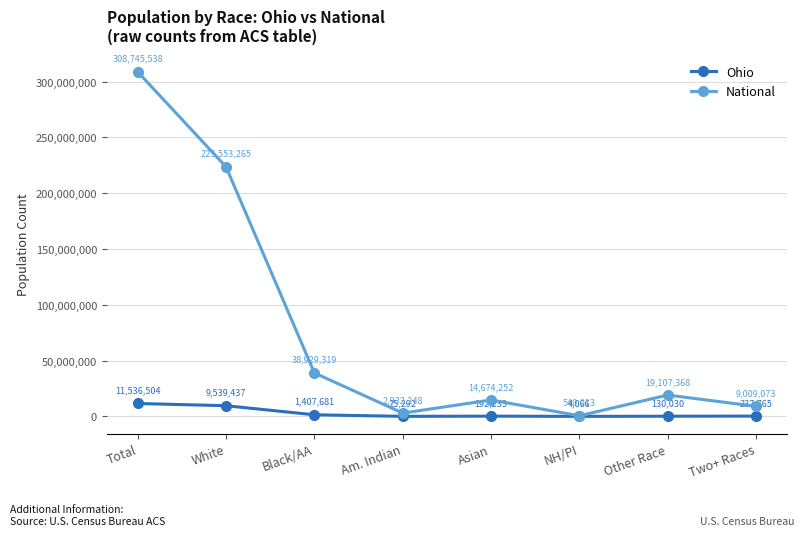

What is the difference between the second highest and second lowest values in the National series?

220621017